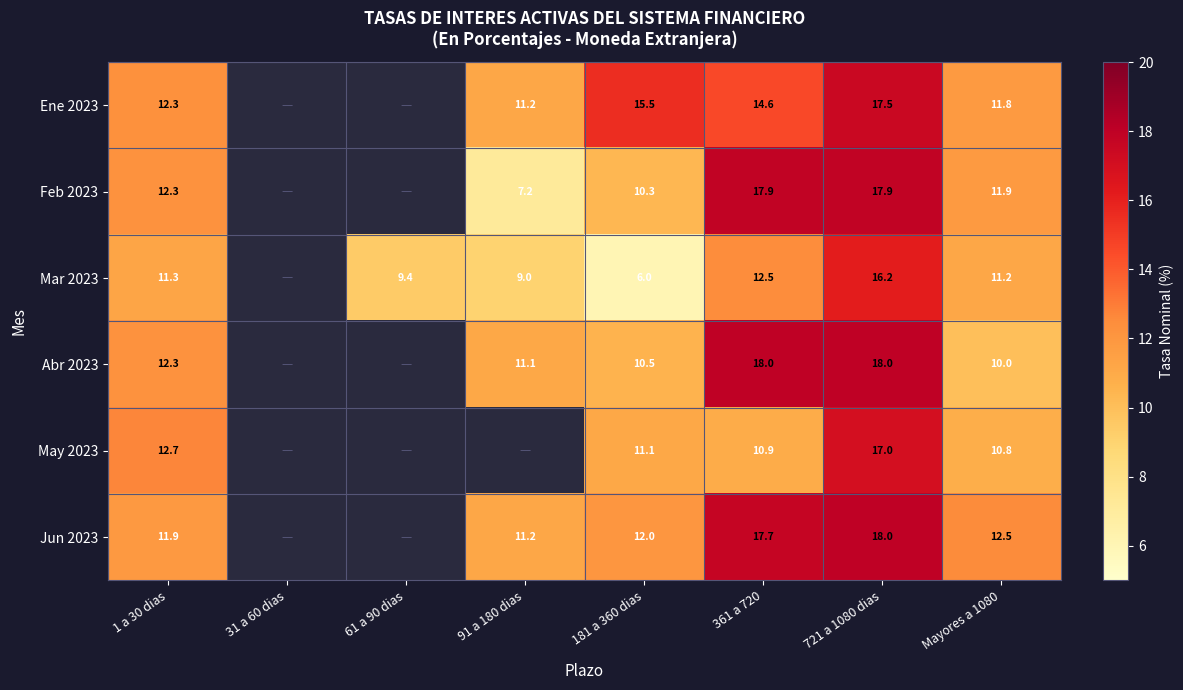

At which category is the sum across all series the highest?

721 a 1080 dias